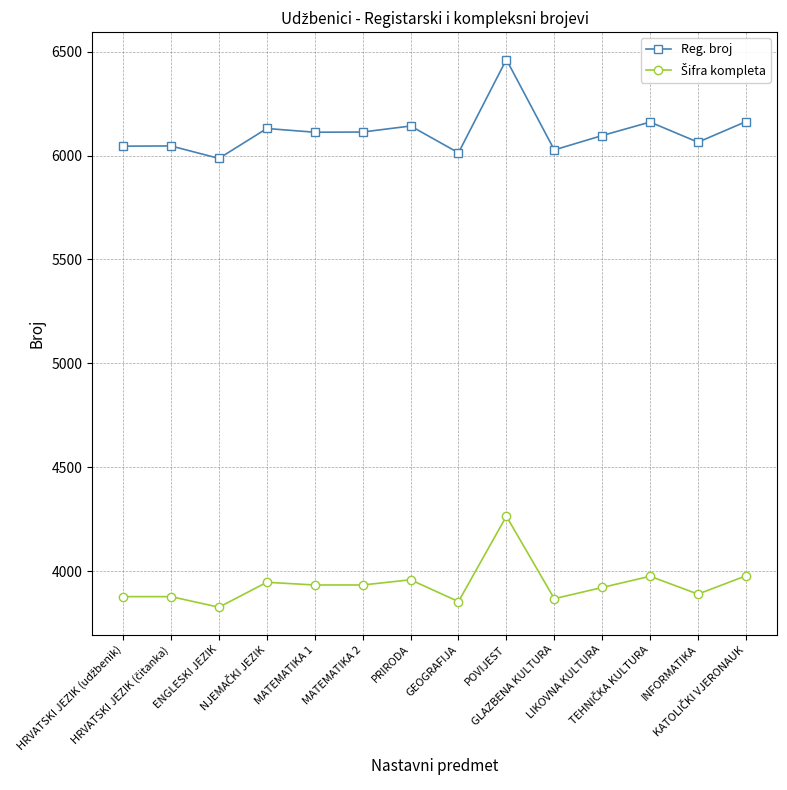

Which series has the widest spread of values?

Reg. broj